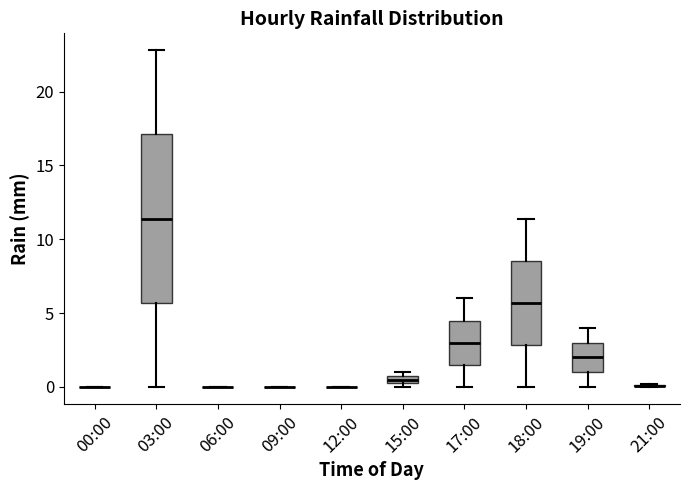

Comparing the boxes themselves (not the whiskers), which one is the tallest?

03:00